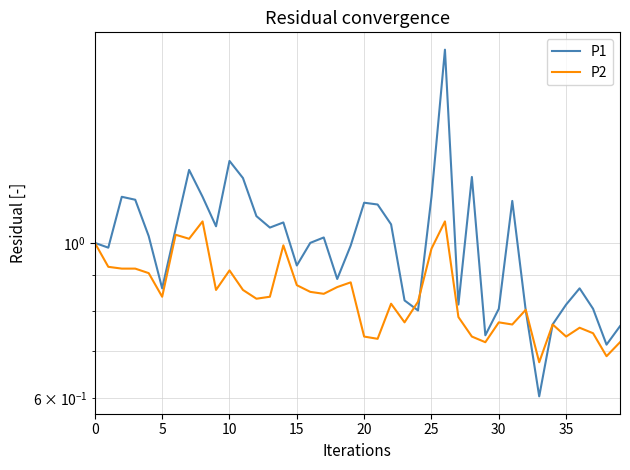

How many data points in P1 are less than 1?

18